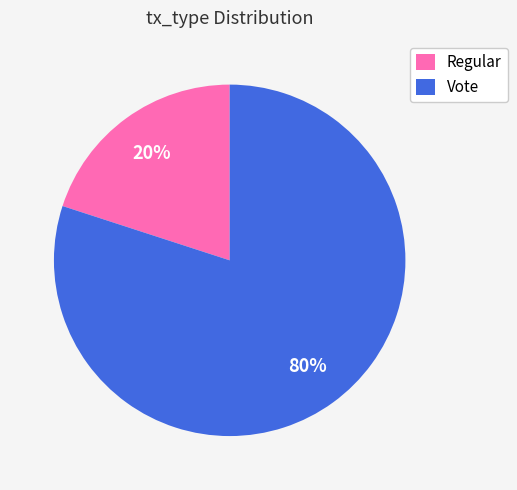

Count the number of slices in the pie.

2